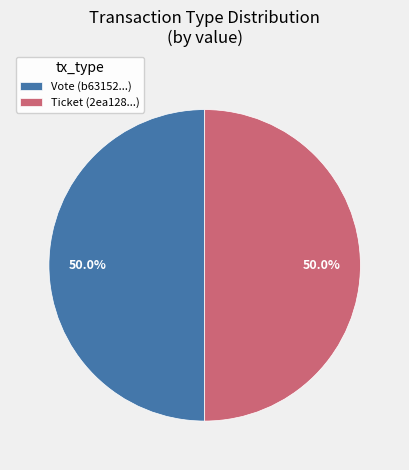

Do Vote (b63152...) and Ticket (2ea128...) together represent more than half of the pie?

Yes